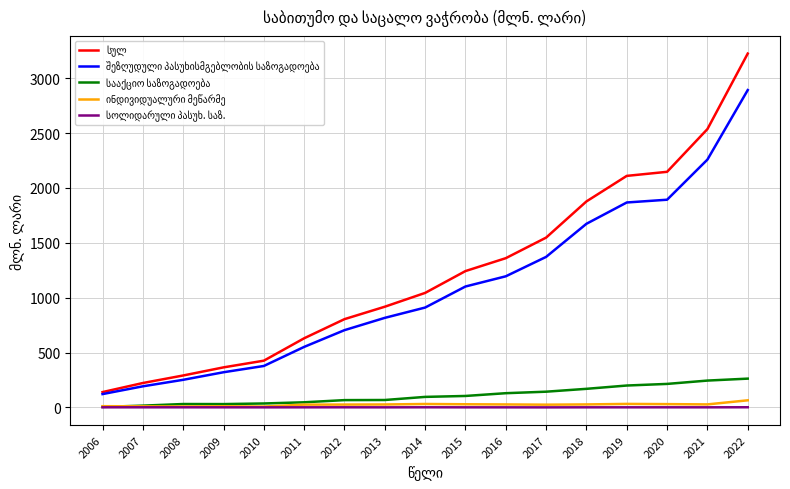

At which category is the sum across all series the highest?

2022